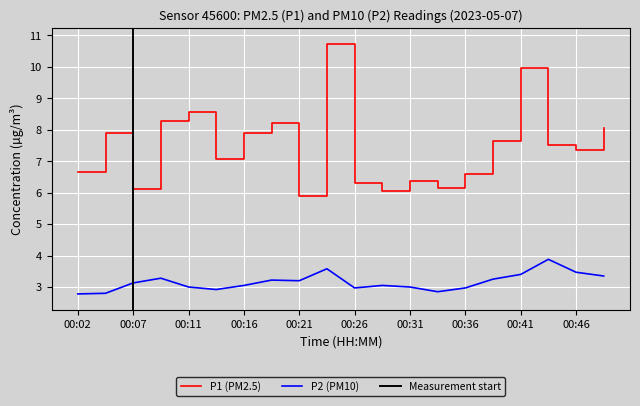

In P2, how many points are higher than both neighbors (excluding endpoints)?

5